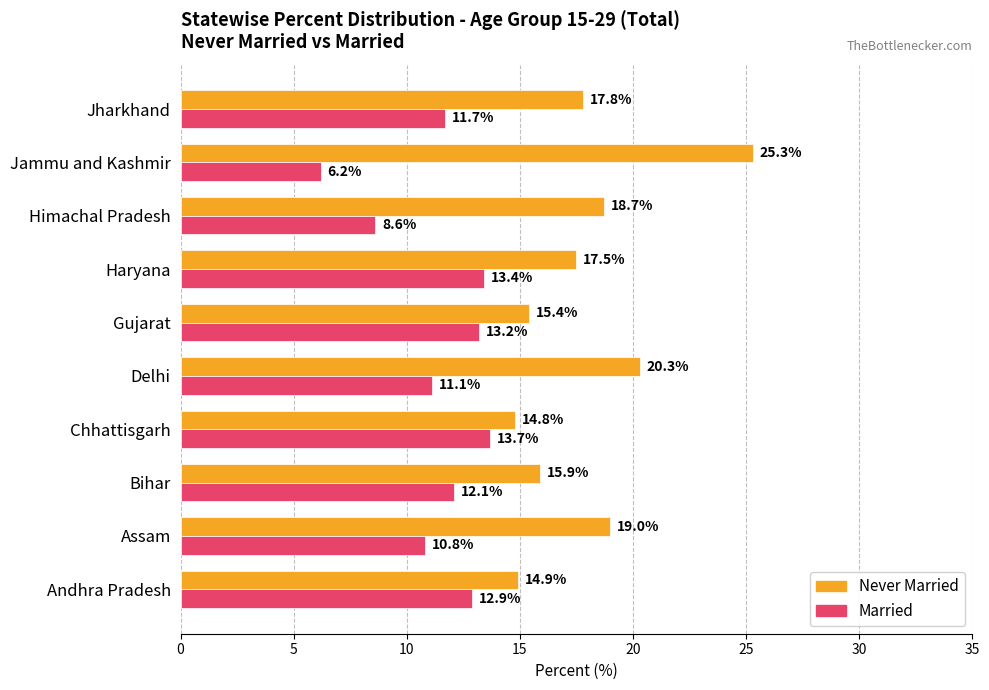

What is the difference between the second highest and minimum values in the Never Married series?

5.5